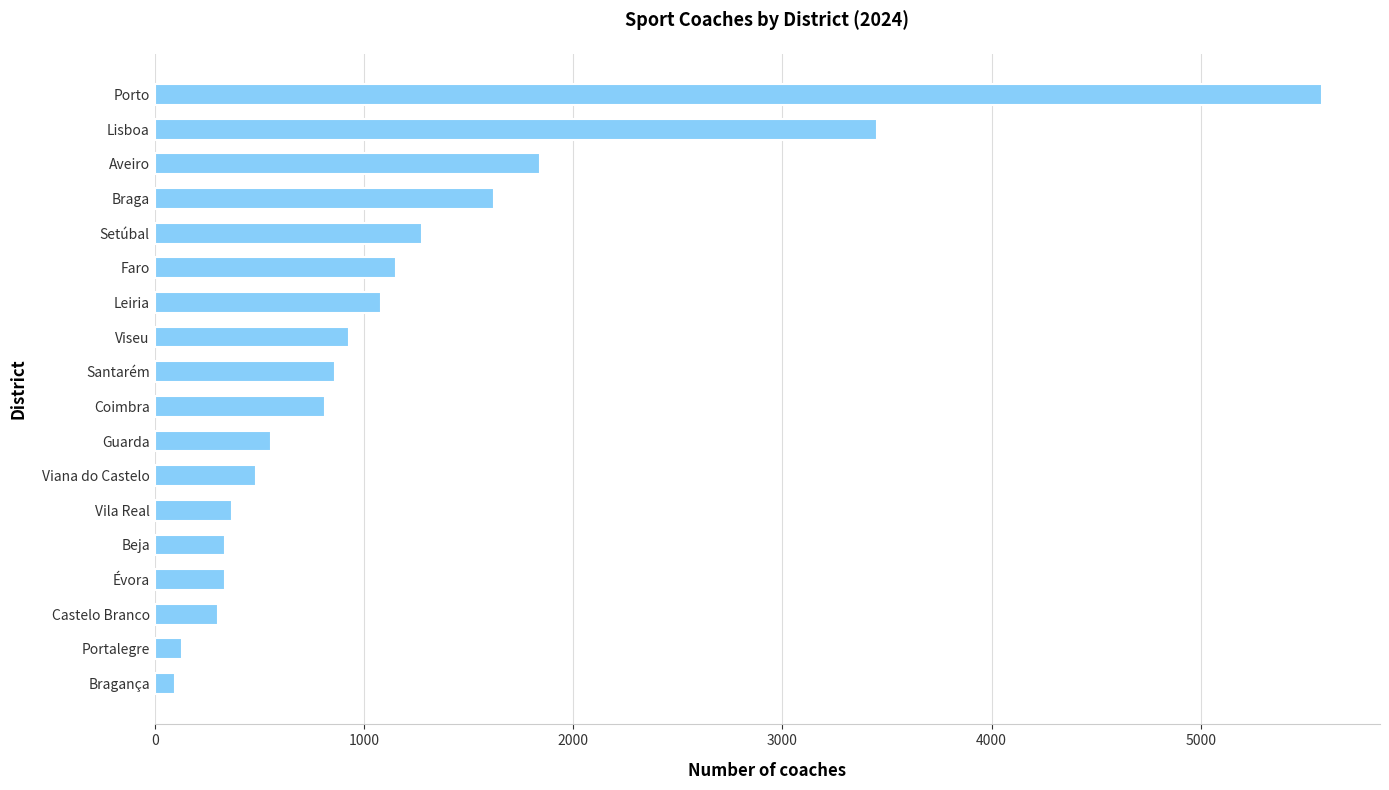

What is the greatest value displayed?

5577